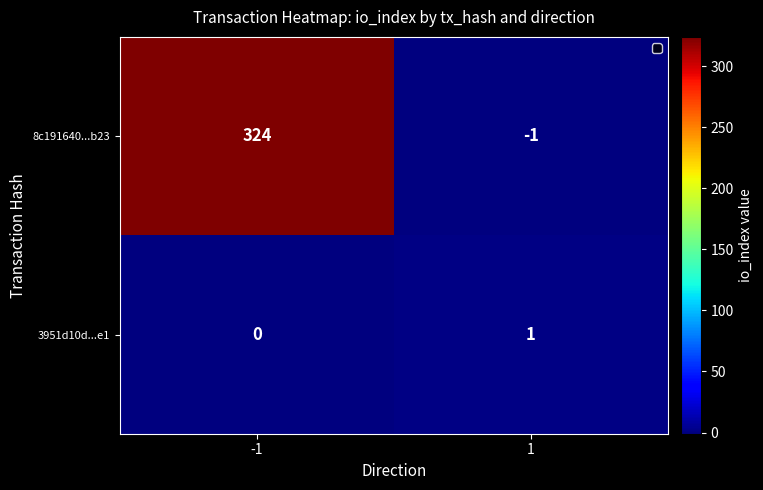

What is the difference between the highest and lowest values at -1?

324